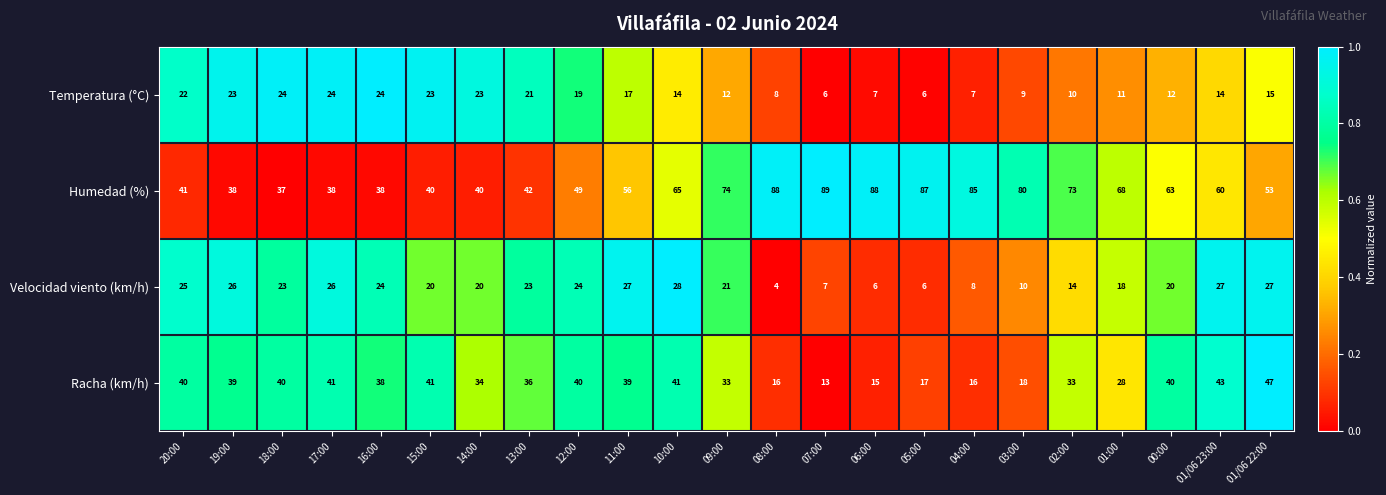

List the series in order of their peak value, lowest first.

Temperatura (°C), Velocidad viento (km/h), Racha (km/h), Humedad (%)